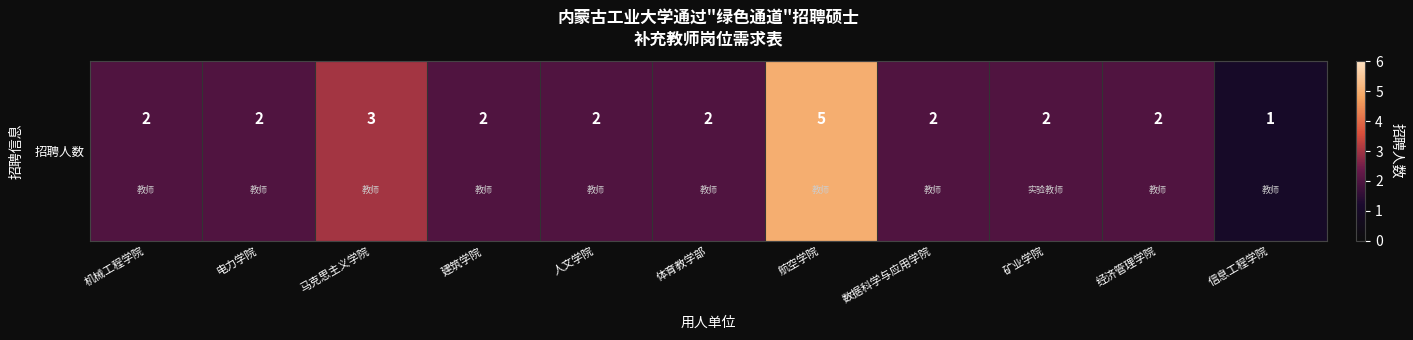

How many values are below 2?

1